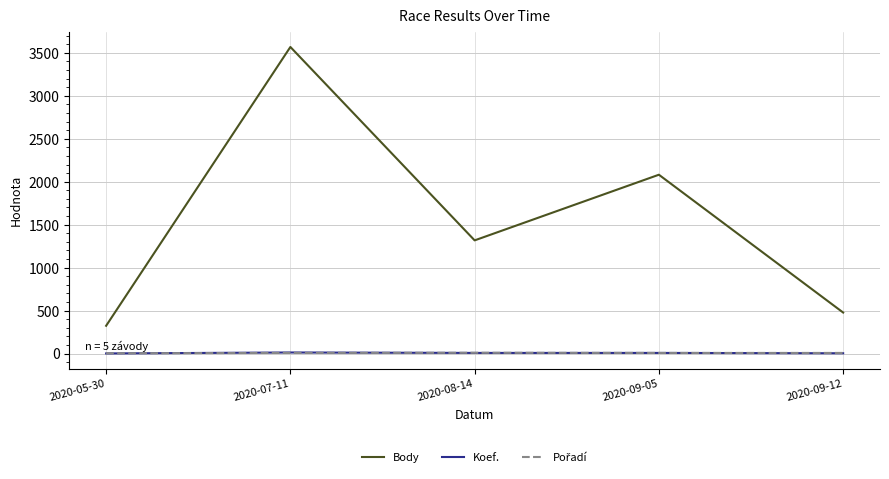

Which label corresponds to the largest value in the chart?

2020-07-11